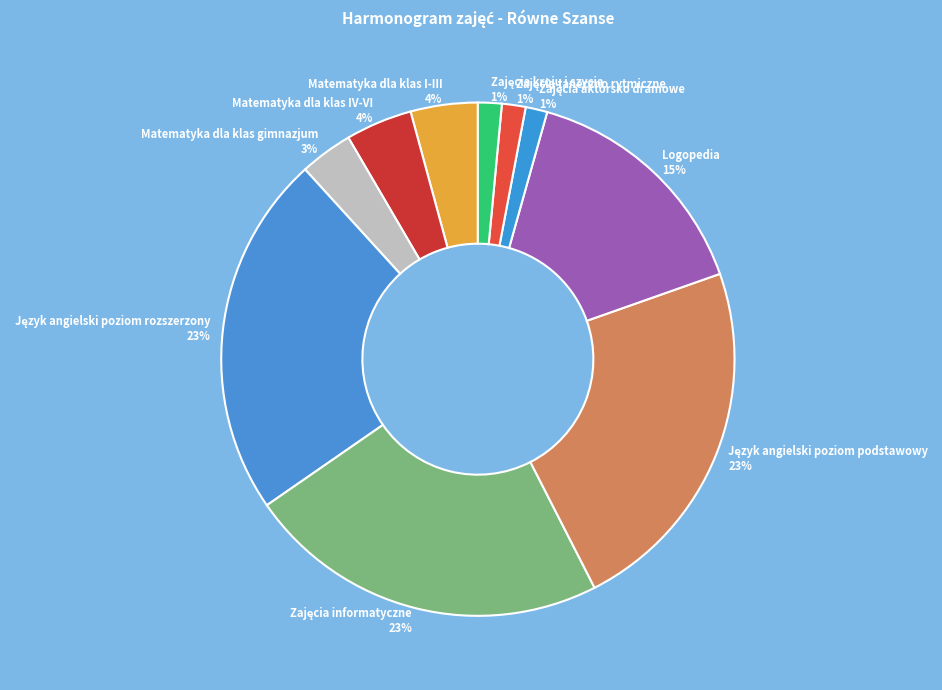

To the nearest percent, what is the average slice percentage?

10%